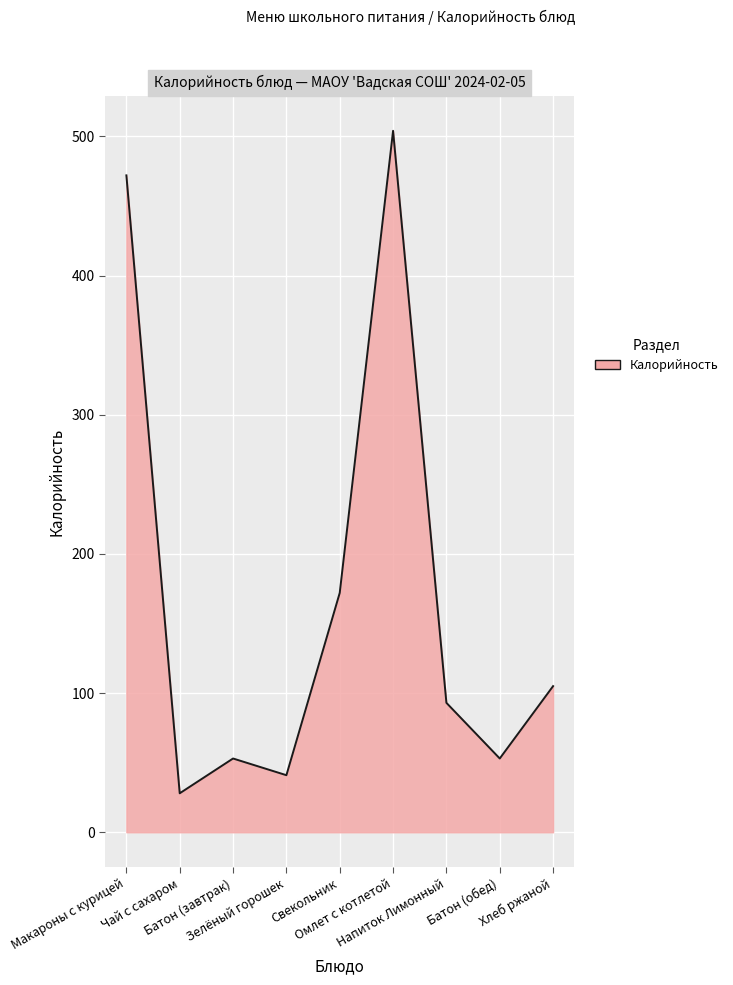

Reading right to left, list all the values displayed in this chart.

Хлеб ржаной=105	Батон (обед)=53	Напиток Лимонный=93	Омлет с котлетой=504	Свекольник=172	Зелёный горошек=41	Батон (завтрак)=53	Чай с сахаром=28	Макароны с курицей=472